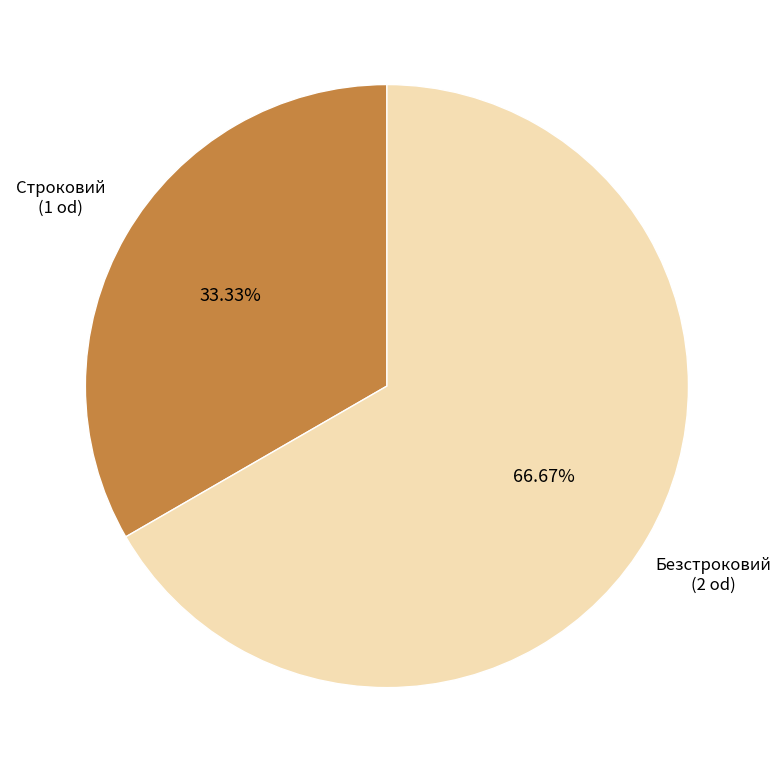

Is there any slice that represents more than half of the pie?

Yes